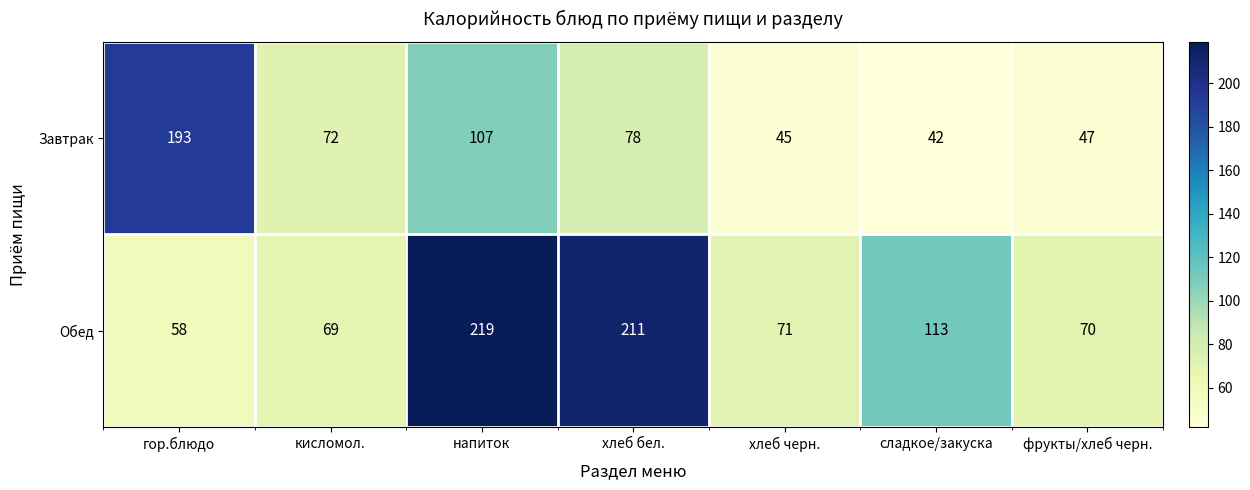

What is the total value across all series at кисломол.?

141